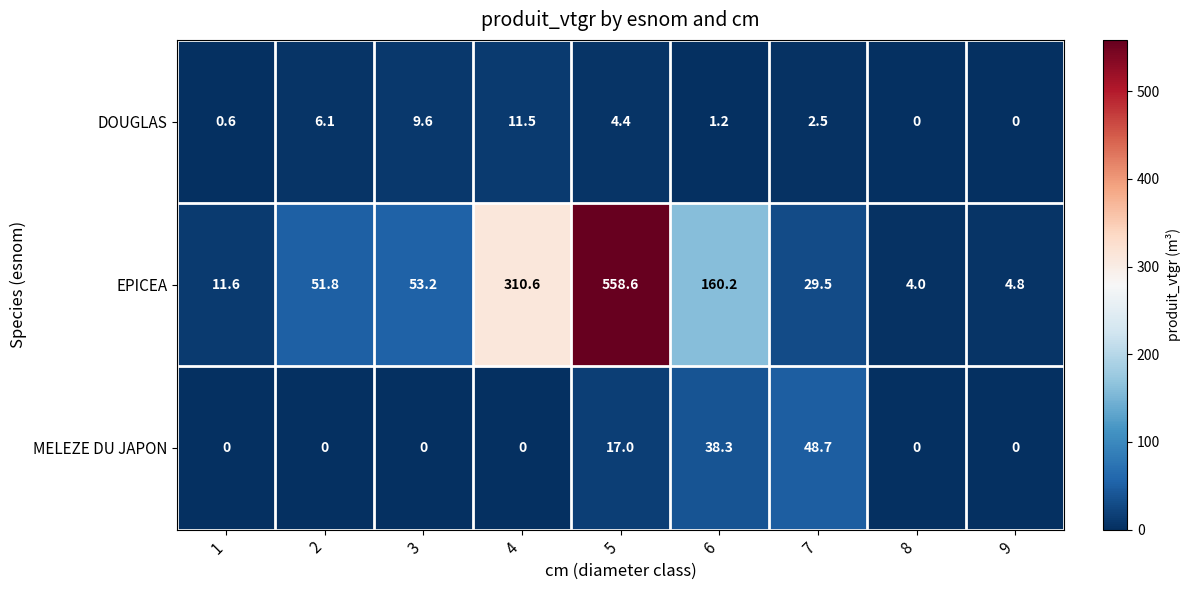

Rank the categories by EPICEA value from highest to lowest.

5, 4, 6, 3, 2, 7, 1, 9, 8